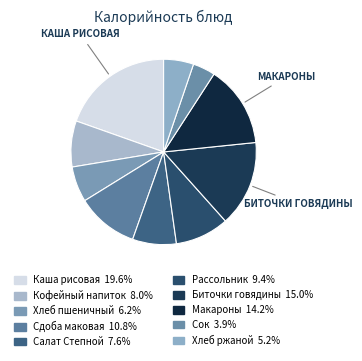

To the nearest percent, what is the difference between the largest and smallest slice percentages?

16%